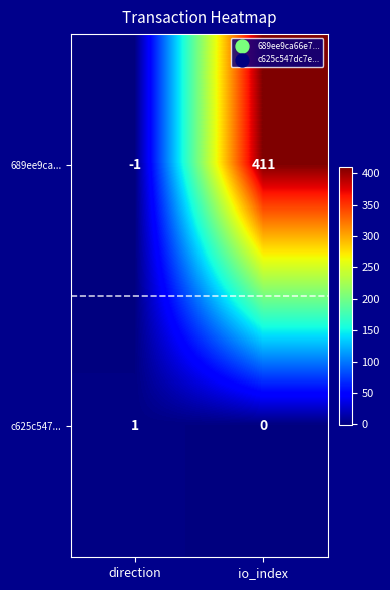

Which category has the highest value across all series?

io_index